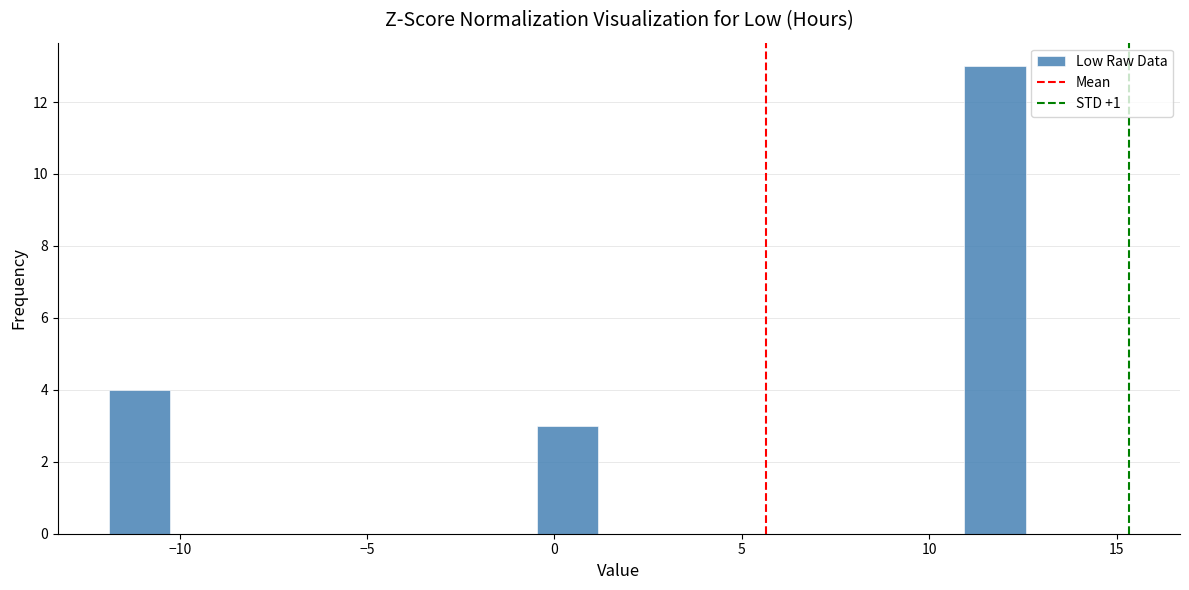

Around what value on the x-axis is the tallest bar? Give the approximate position of its centre, as read against the axis.

12.0